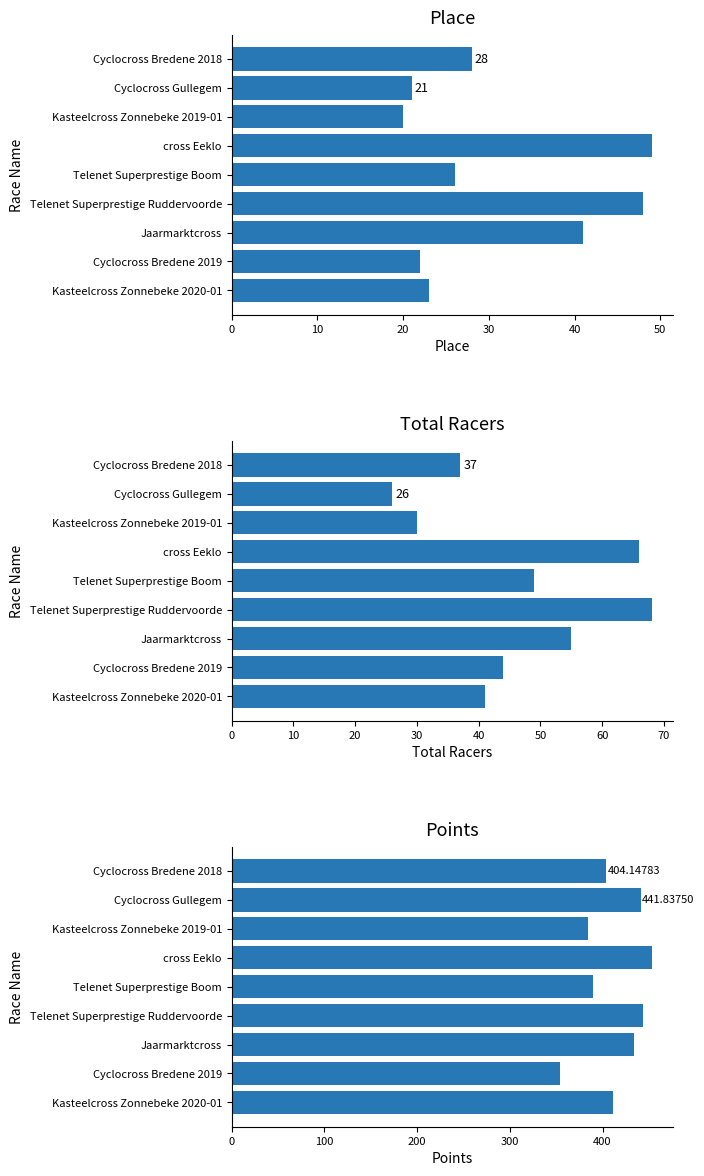

List the series in order of their peak value, lowest first.

Place, Total Racers, Points